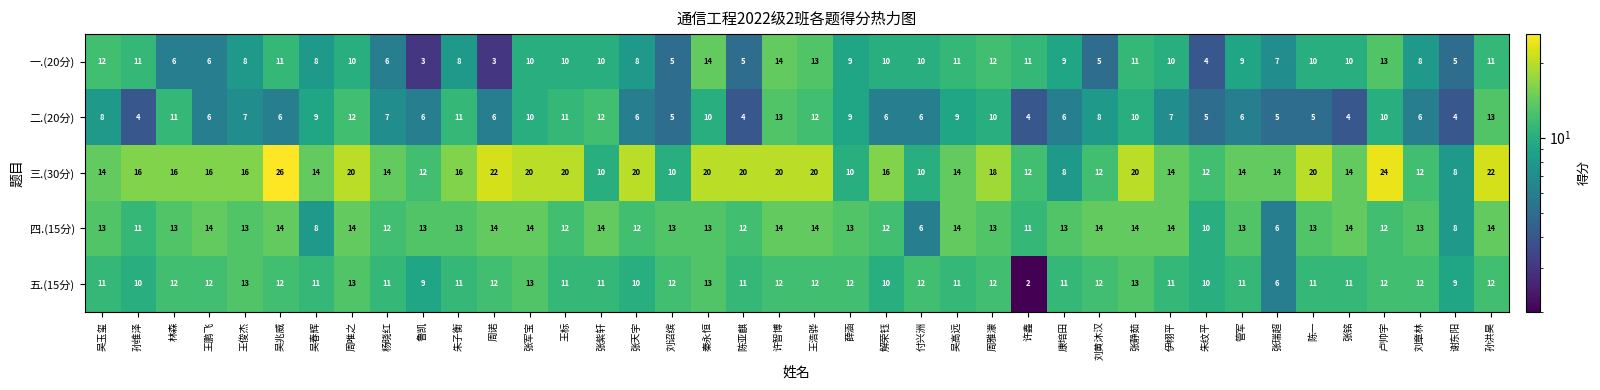

What is the spread (max minus min) of values at 付兴洲?

6